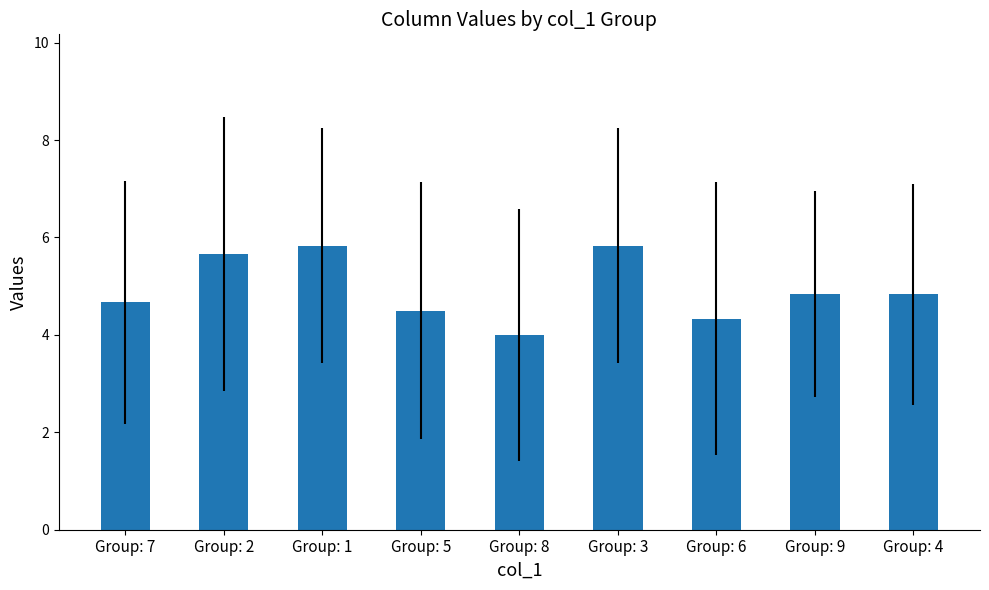

Between Group: 5 and Group: 9, which is larger?

Group: 9